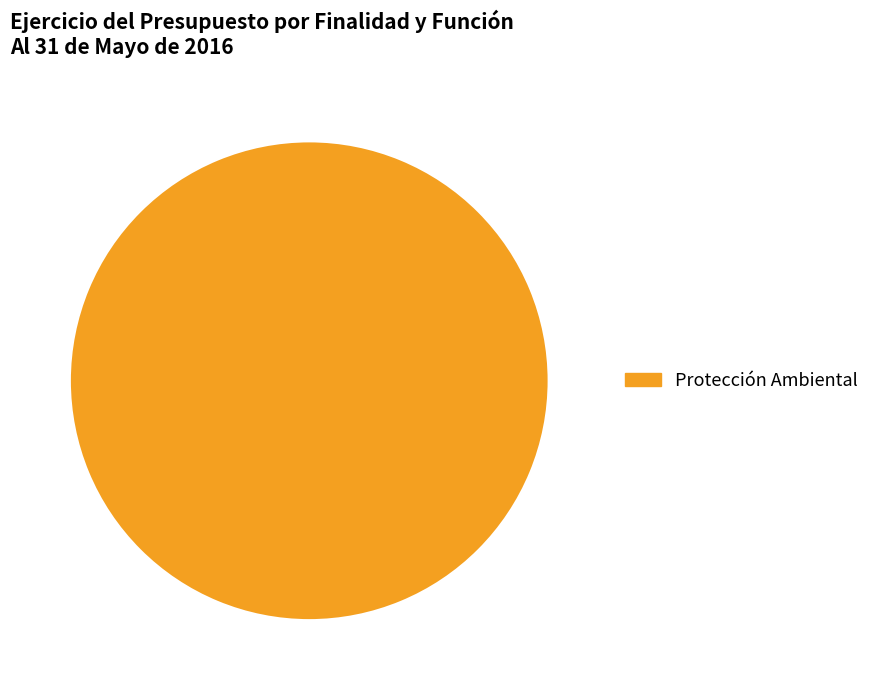

Is there any slice that represents more than half of the pie?

Yes